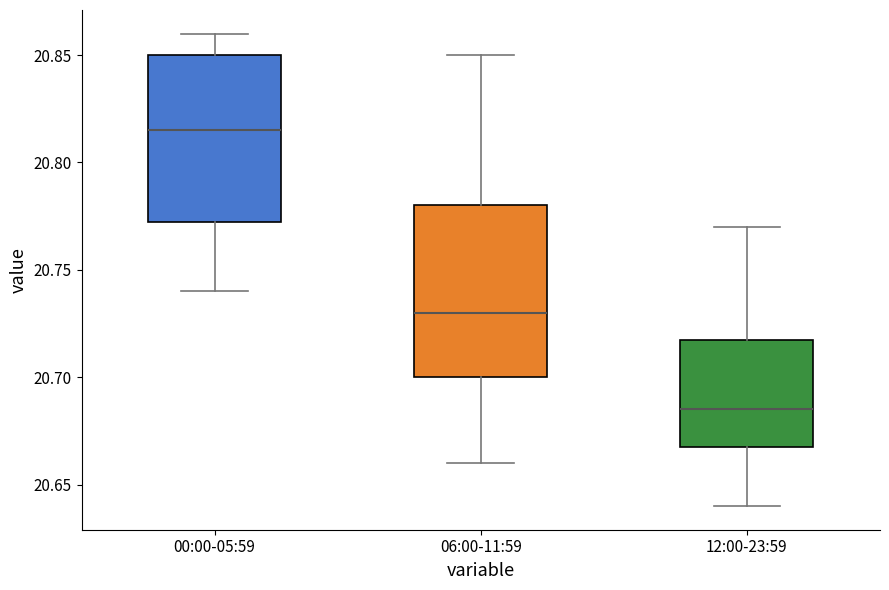

Reading left to right, transcribe this box plot: for each box, give where its median line is, the range the box spans, and where its two whiskers end, as read against the y-axis. The values are not printed on the chart, so give them approximately, as read against the axis.

00:00-05:59: median 20.815, box 20.775 to 20.850, whiskers 20.740 to 20.860
06:00-11:59: median 20.730, box 20.700 to 20.780, whiskers 20.660 to 20.850
12:00-23:59: median 20.685, box 20.670 to 20.720, whiskers 20.640 to 20.770